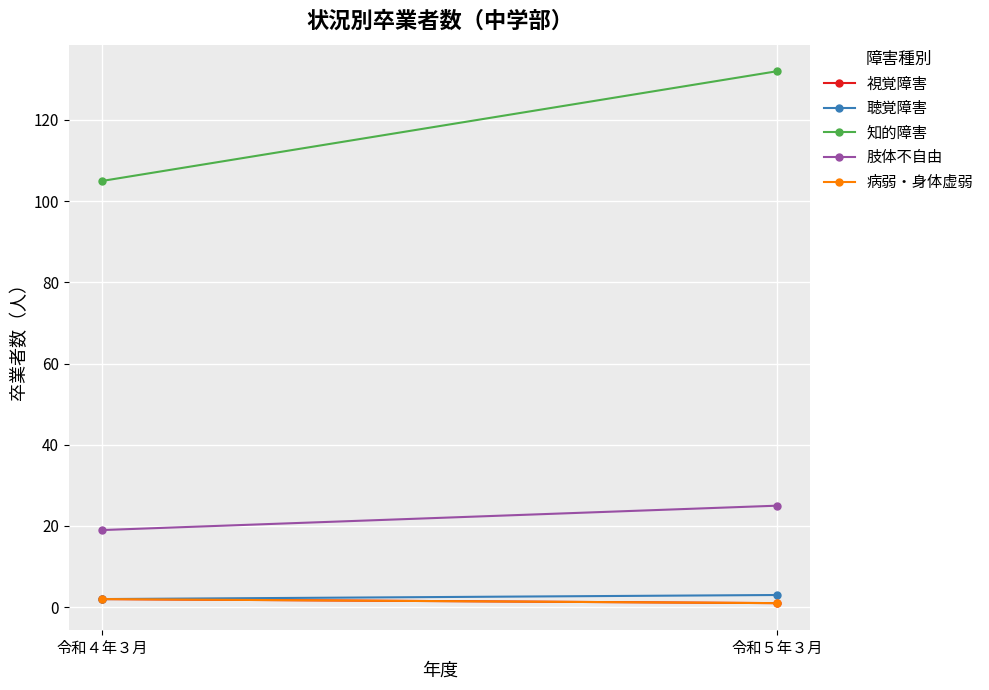

What are all the series names shown in the legend?

視覚障害, 聴覚障害, 知的障害, 肢体不自由, 病弱・身体虚弱